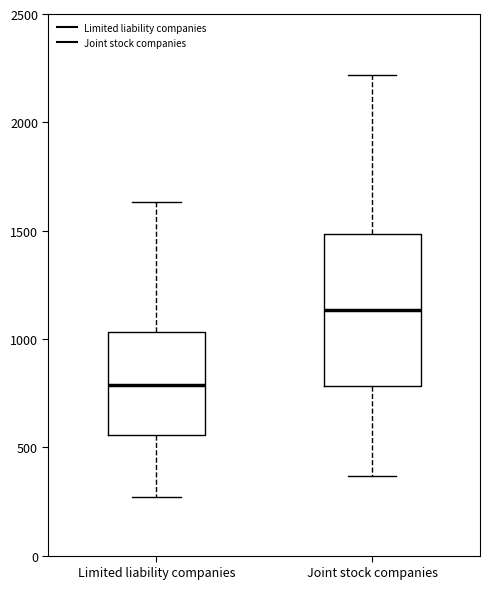

Which box's median line is the lowest?

Limited liability companies